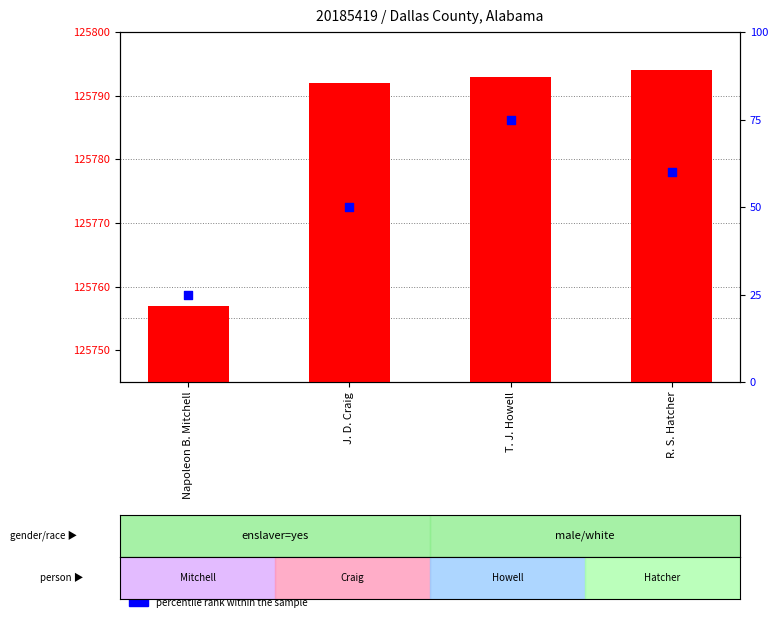

Which series reaches the minimum Y coordinate?

percentile rank within the sample